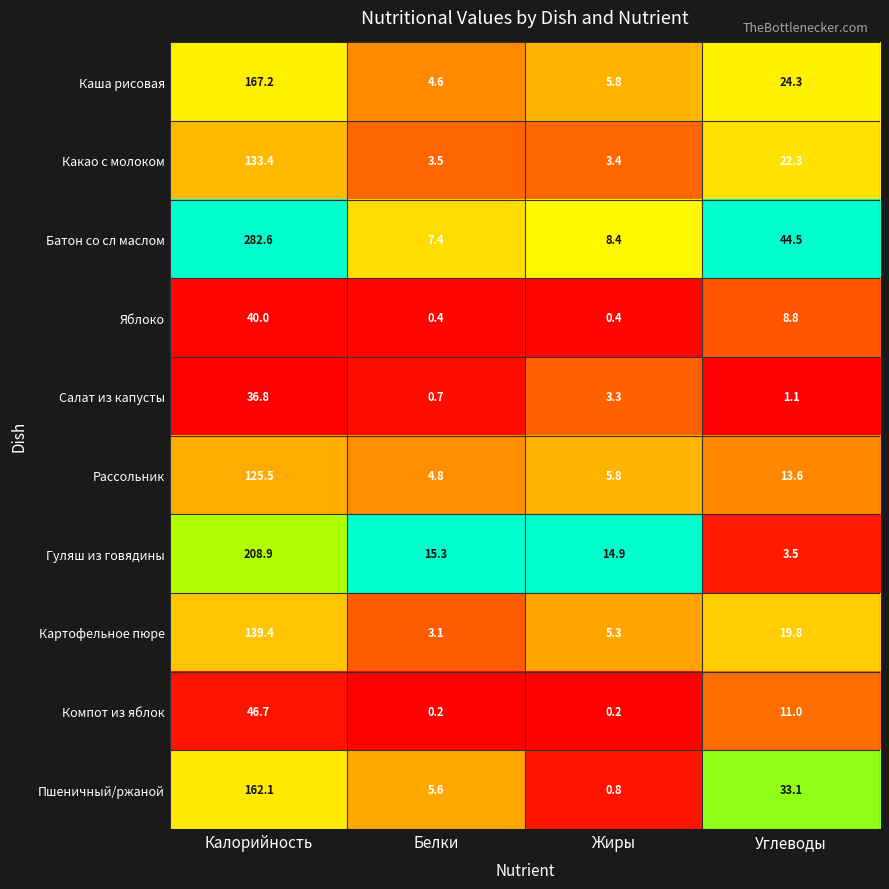

At Углеводы, list the series in order from smallest to largest.

Салат из капусты, Гуляш из говядины, Яблоко, Компот из яблок, Рассольник, Картофельное пюре, Какао с молоком, Каша рисовая, Пшеничный/ржаной, Батон со сл маслом